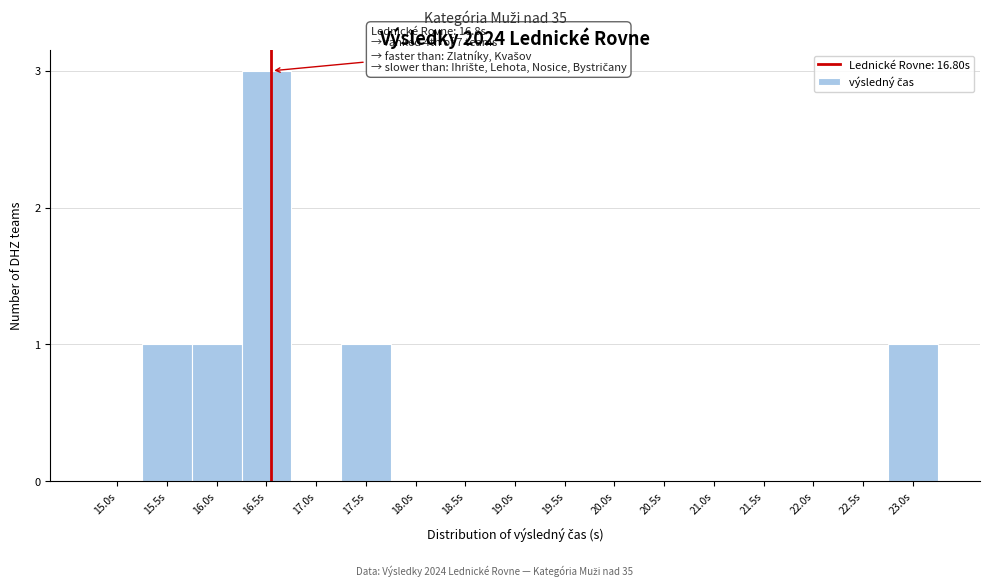

Reading right to left, extract all data points from this chart.

23.0s=1	22.5s=0	22.0s=0	21.5s=0	21.0s=0	20.5s=0	20.0s=0	19.5s=0	19.0s=0	18.5s=0	18.0s=0	17.5s=1	17.0s=0	16.5s=3	16.0s=1	15.5s=1	15.0s=0